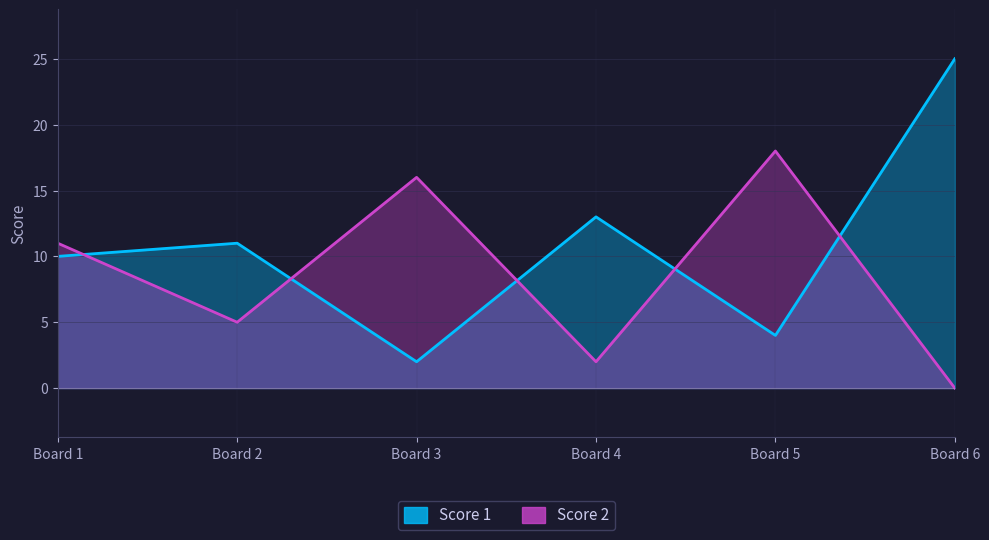

Where does the Score 2 series first go above 11?

Board 3